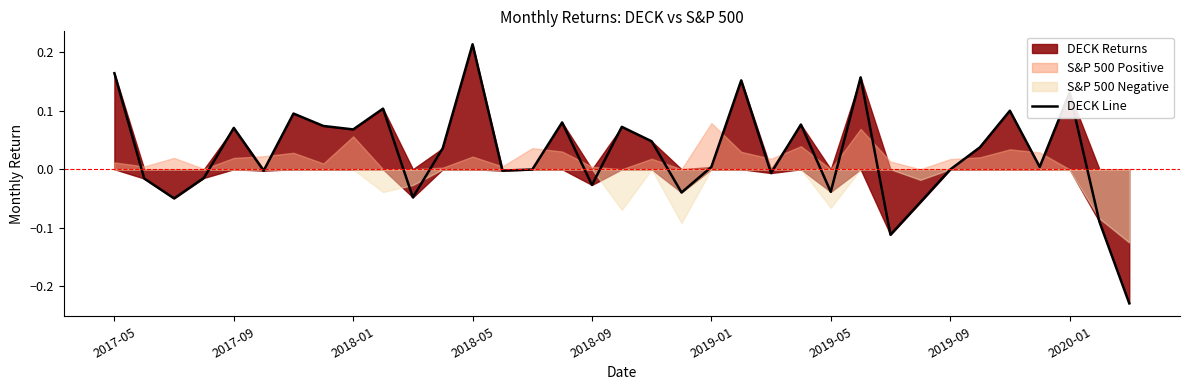

What is the maximum value shown in the chart?

0.2